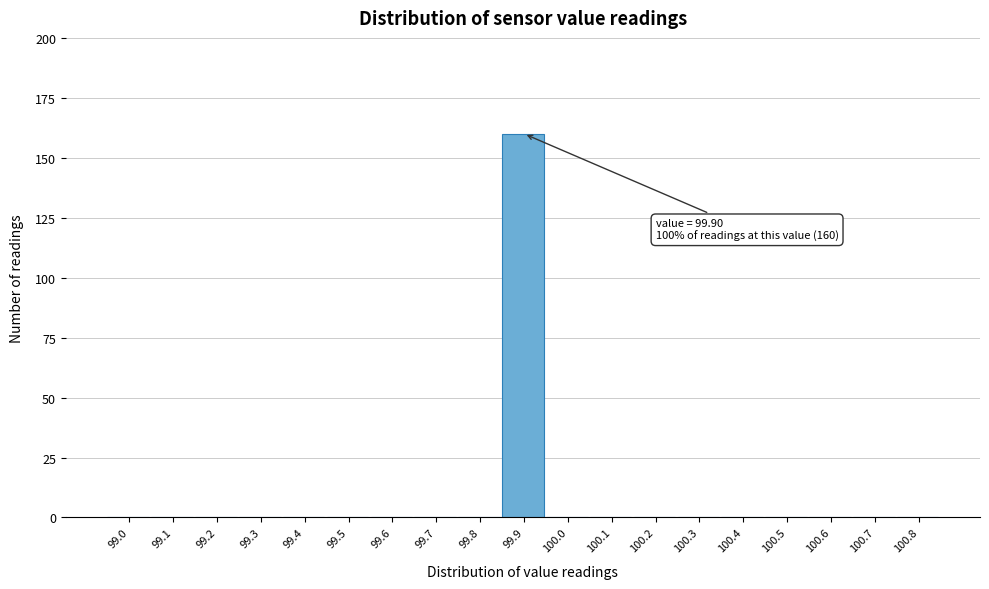

Reading left to right, extract all data points from this chart.

99.0=0	99.1=0	99.2=0	99.3=0	99.4=0	99.5=0	99.6=0	99.7=0	99.8=0	99.9=160	100.0=0	100.1=0	100.2=0	100.3=0	100.4=0	100.5=0	100.6=0	100.7=0	100.8=0